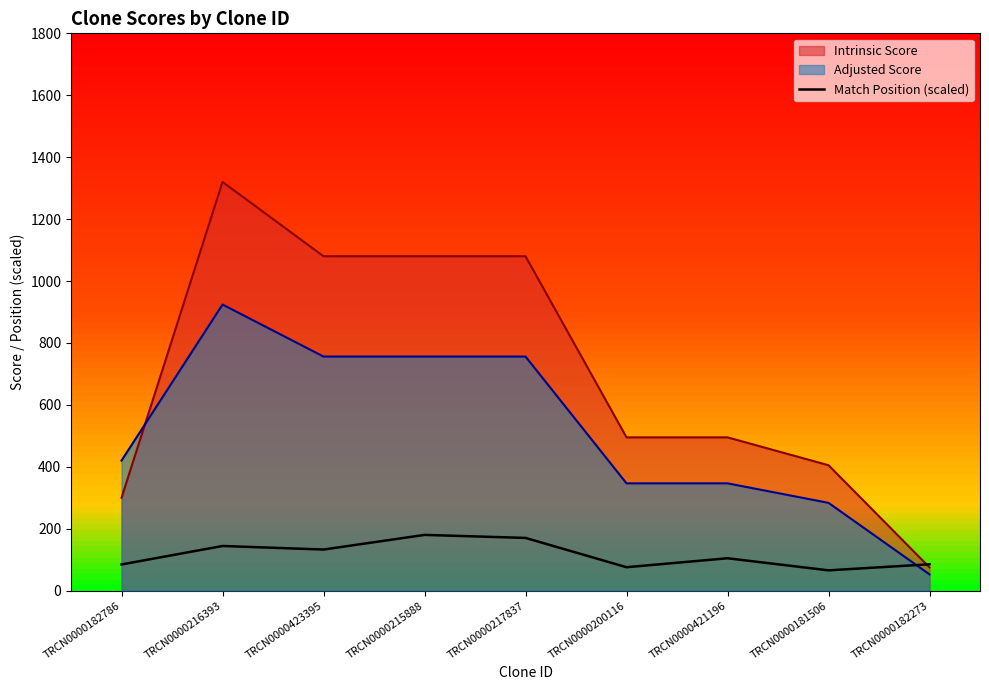

True or false: there are more than 1 points higher than both neighbors.

True